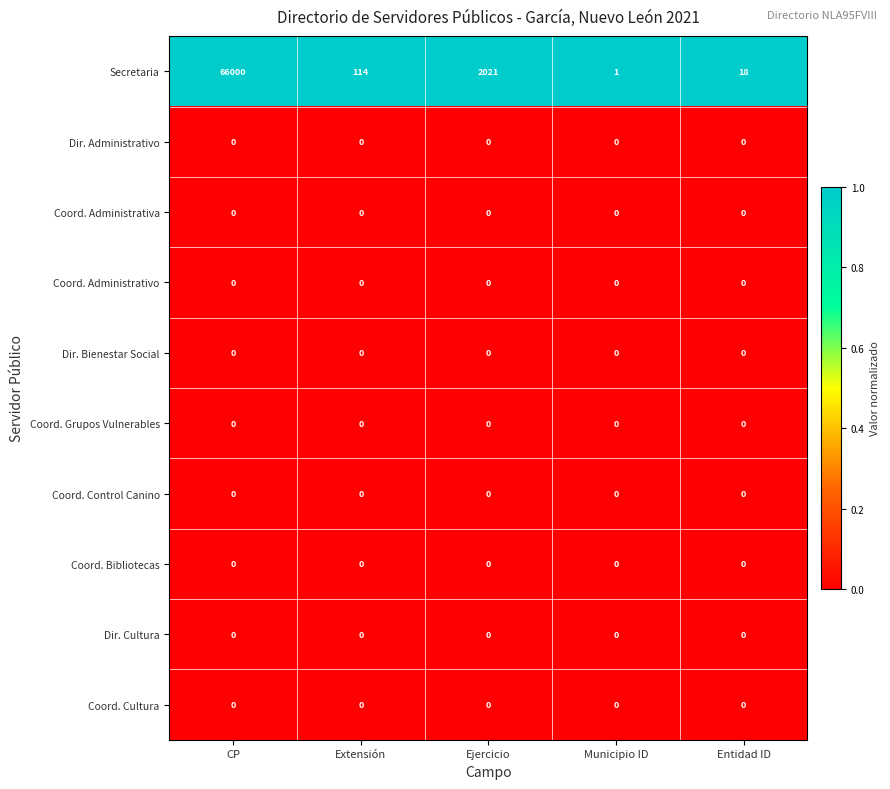

Which series changed the most between Ejercicio and Municipio ID?

Secretaria